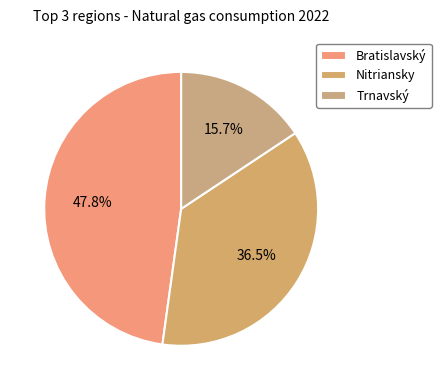

Count the number of slices in the pie.

3